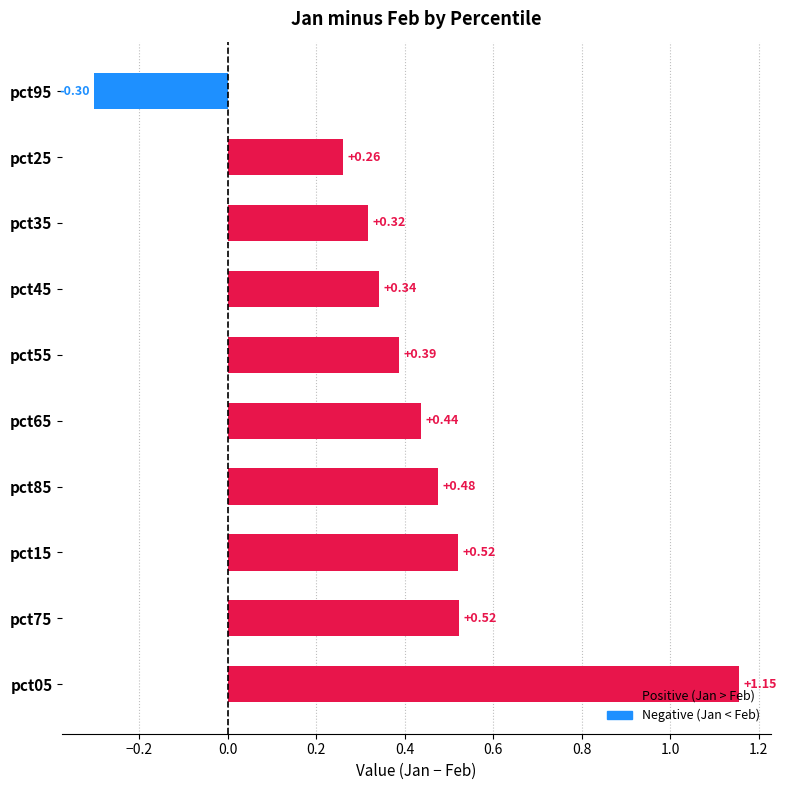

What is the difference between the maximum and second lowest values?

0.9